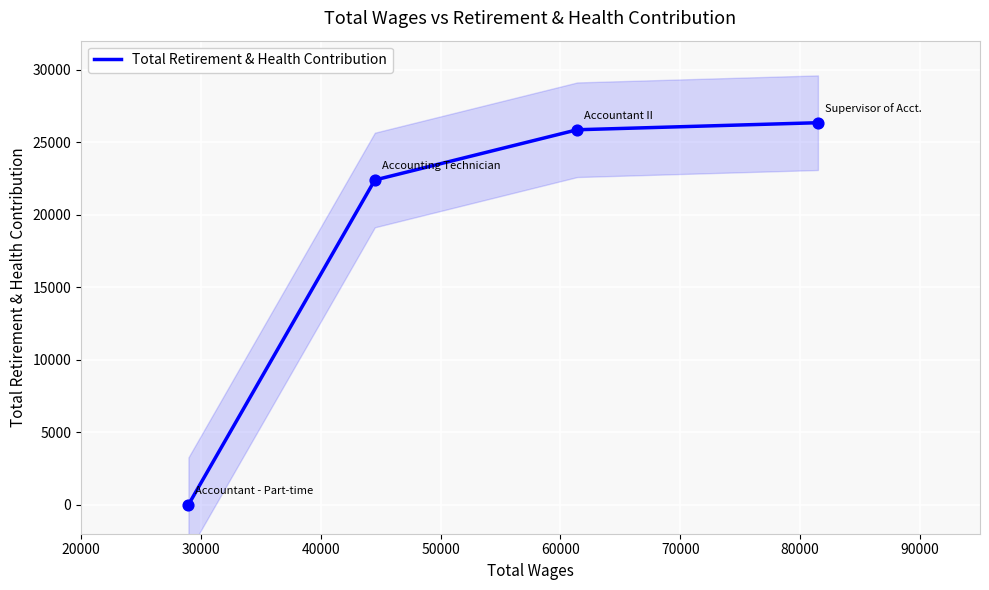

True or false: Total Retirement & Health Contribution has more than 1 points higher than both neighbors.

False